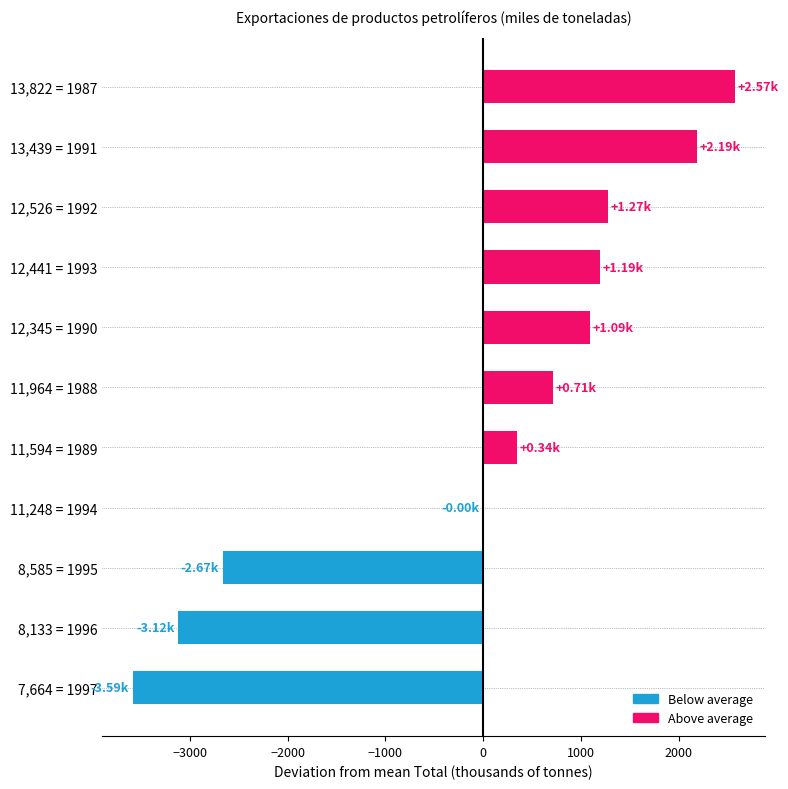

What is the change in value from 12,526 = 1992 to 8,133 = 1996?

-4393.0